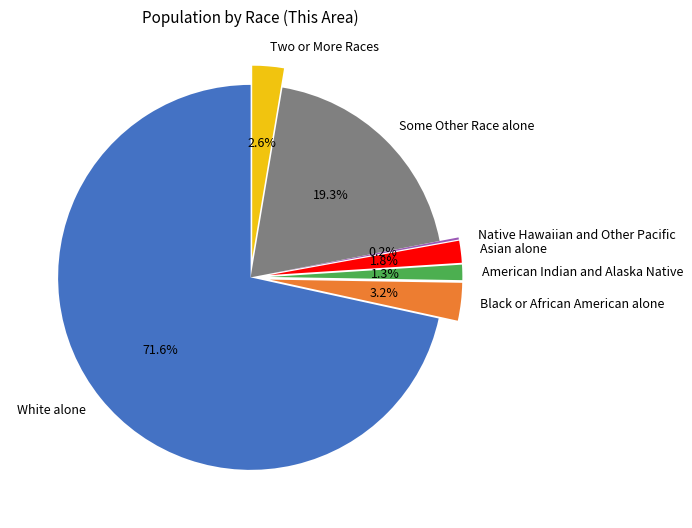

Combined, what portion of the pie is Two or More Races and Black or African American alone?

5.8%